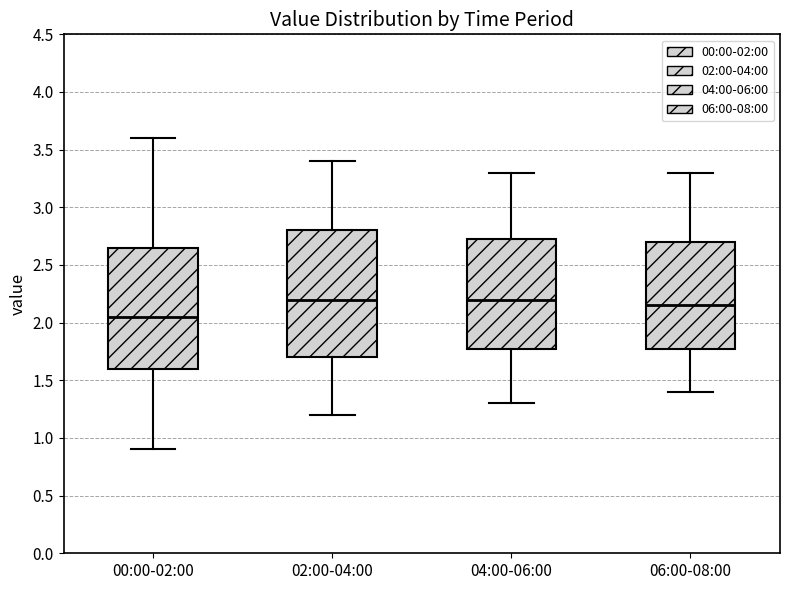

Comparing the boxes themselves (not the whiskers), which one is the tallest?

02:00-04:00